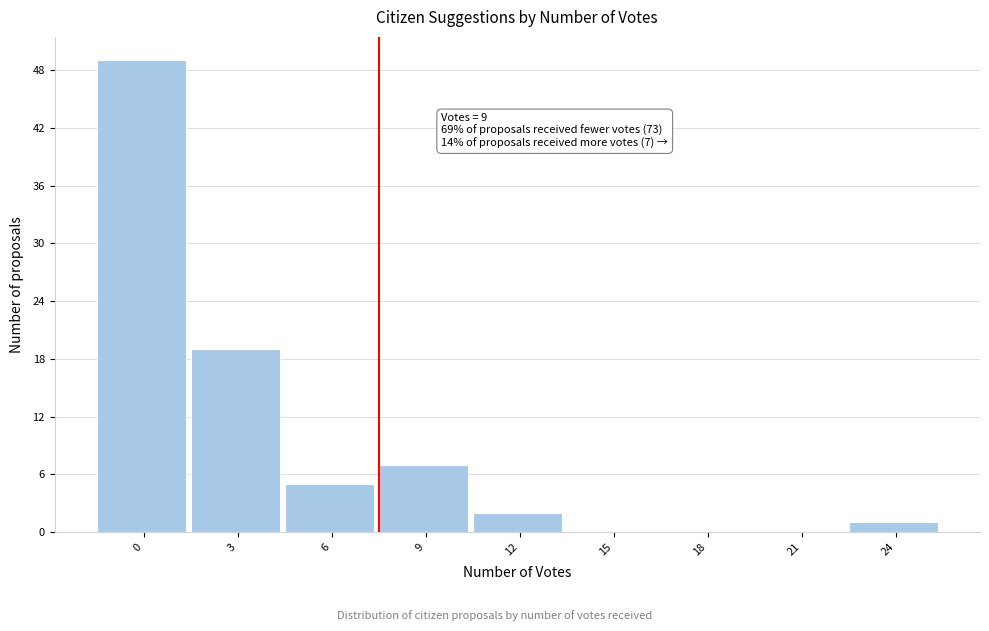

Reading left to right, list all the values displayed in this chart.

0=49	3=19	6=5	9=7	12=2	15=0	18=0	21=0	24=1